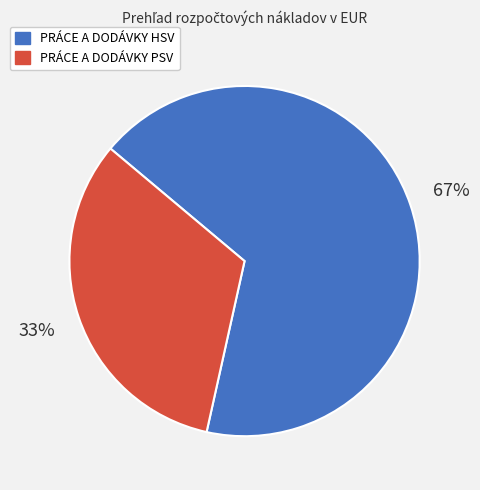

Count the number of slices in the pie.

2